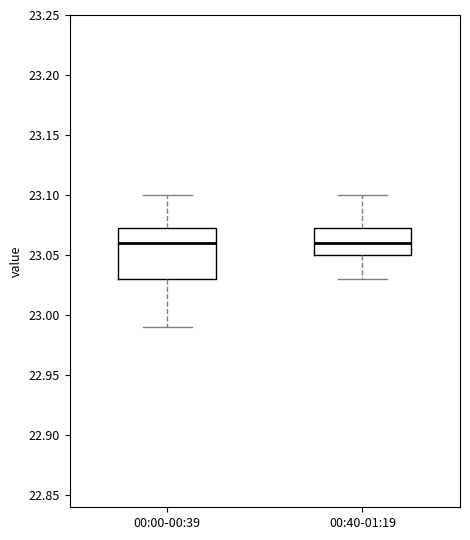

Reading left to right, read every box against the y-axis: the position of its median line, the range the box covers, and the ends of its whiskers. The values are not printed on the chart, so give them approximately, as read against the axis.

00:00-00:39: median 23.060, box 23.030 to 23.075, whiskers 22.990 to 23.100
00:40-01:19: median 23.060, box 23.050 to 23.075, whiskers 23.030 to 23.100